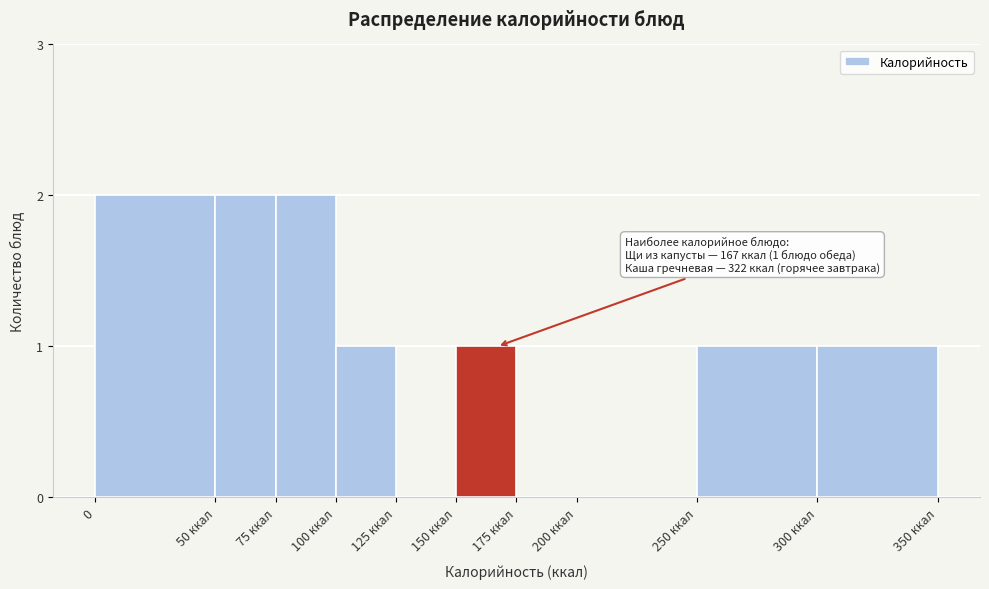

Reading right to left, extract all data points from this chart.

300 ккал=1	250 ккал=1	200 ккал=0	175 ккал=0	150 ккал=1	125 ккал=0	100 ккал=1	75 ккал=2	50 ккал=2	0=2